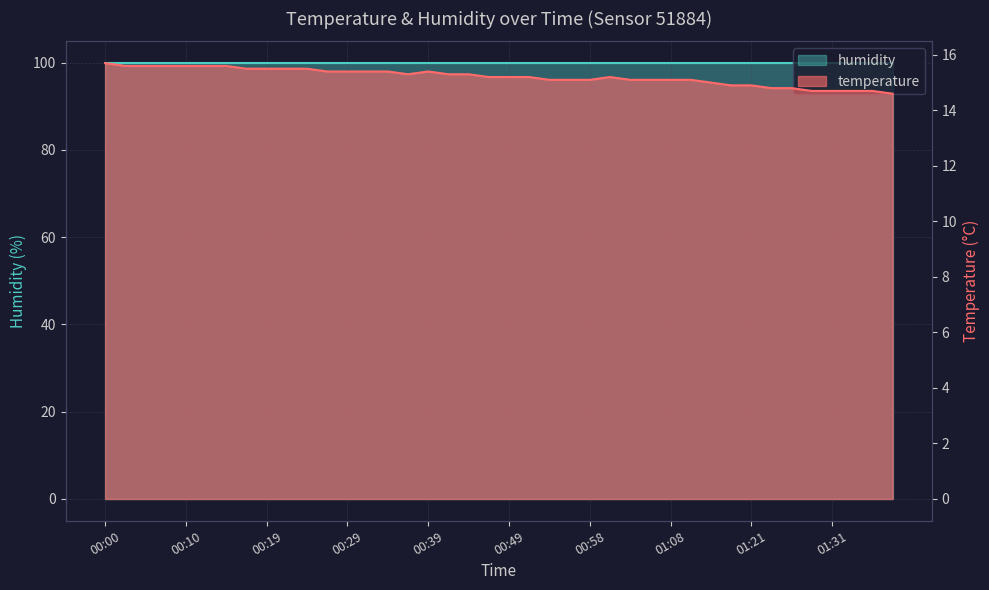

Which label corresponds to the largest value in the chart?

00:00